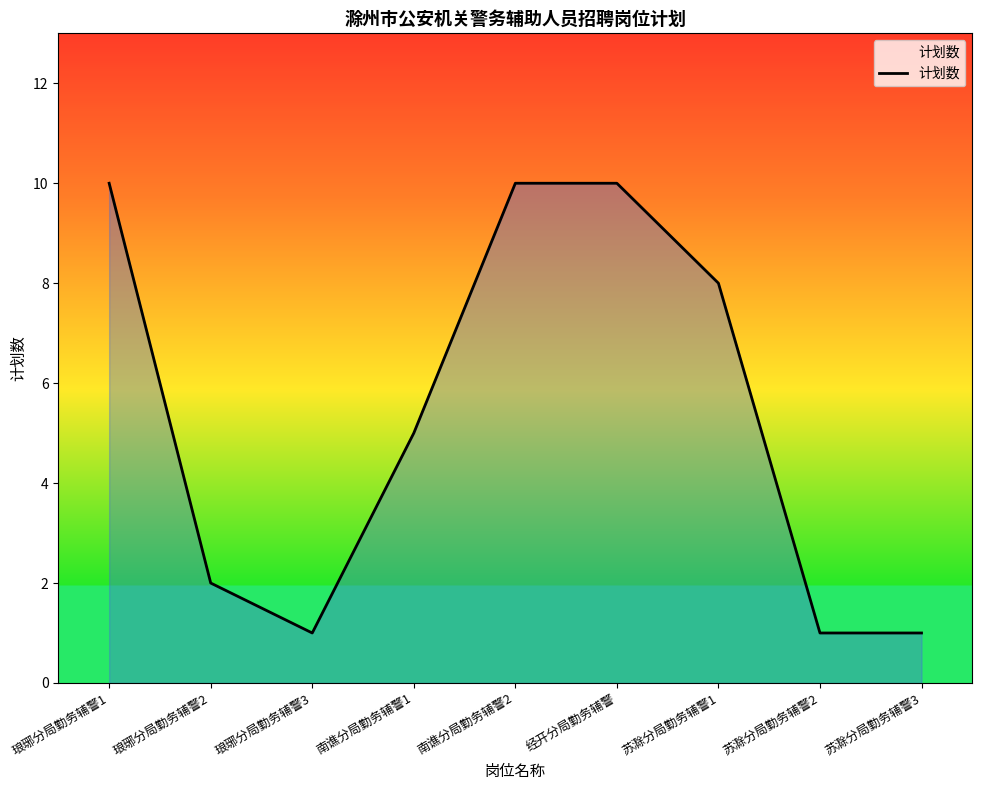

True or false: the data shows 2 at 琅琊分局勤务辅警2.

True